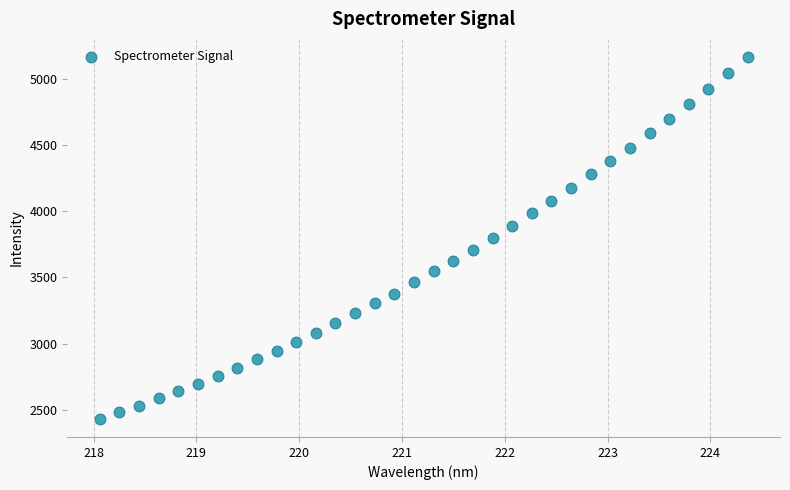

What is the range of X values (max minus min)?

6.3